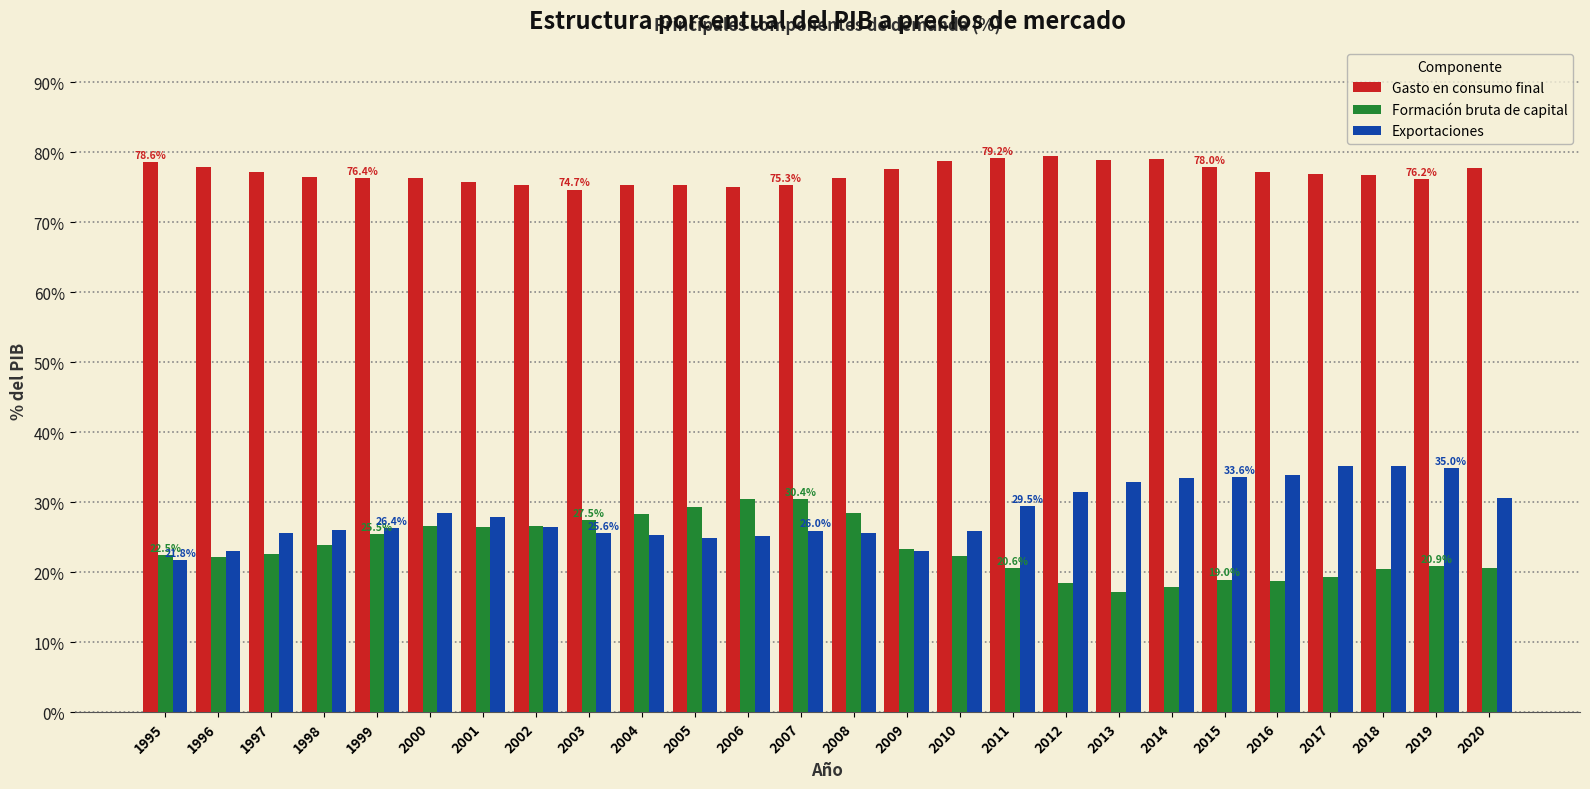

What is the difference between the highest and lowest values at 2018?

56.3